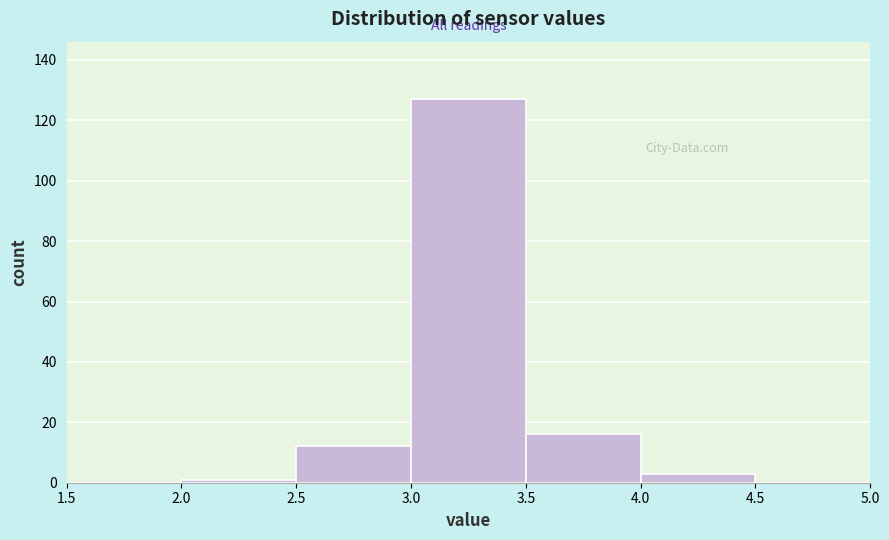

What is the height of the bar covering 2.5 to 3.0 on the x-axis? The values are not printed on the chart, so give them approximately, as read against the axis.

12